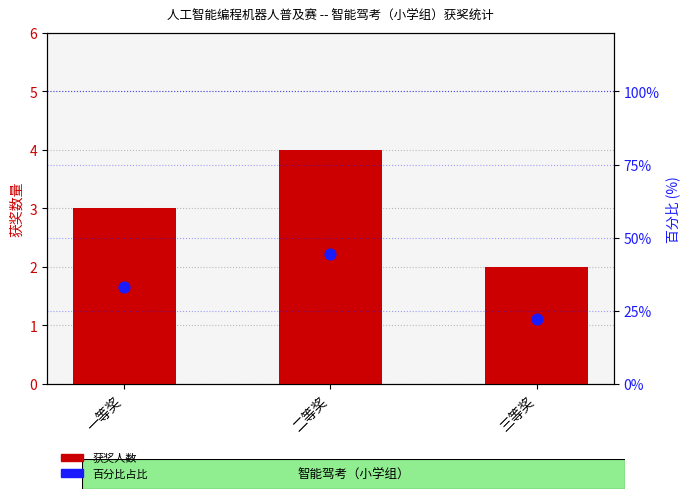

At how many categories does at least one series exceed 15?

3